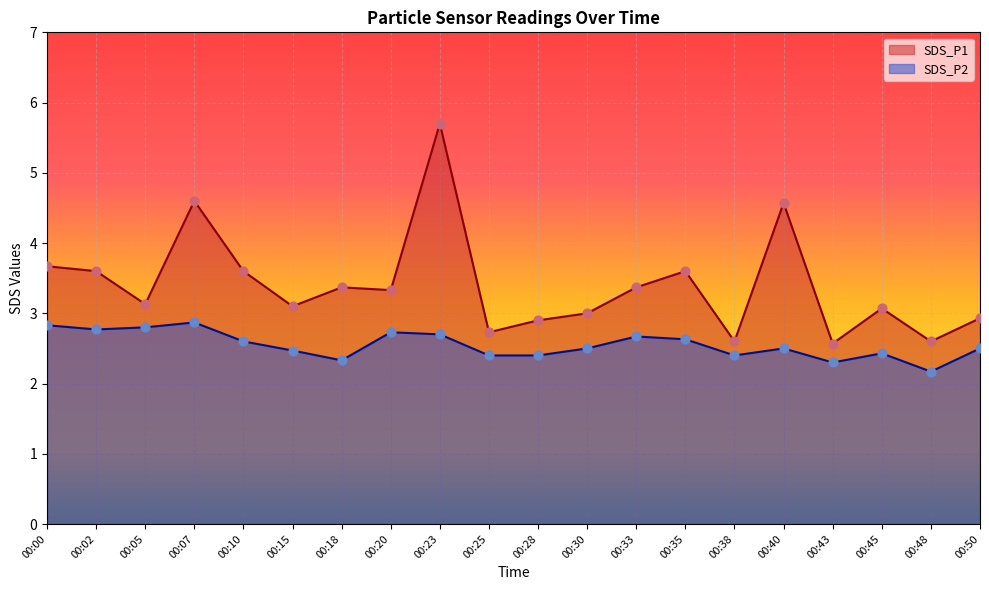

Which series has the largest total across all categories?

SDS_P1